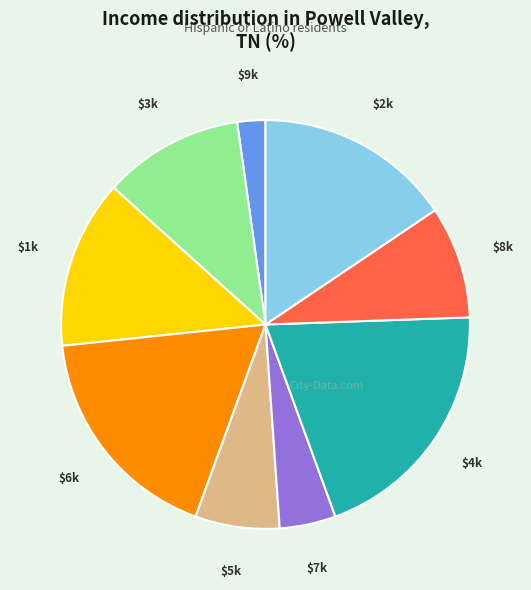

Is there any slice that represents more than half of the pie?

No